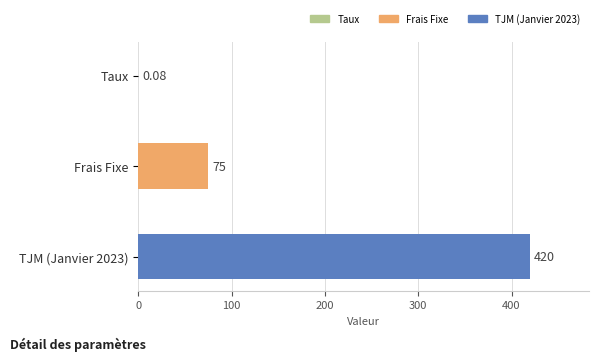

What is the change in value from Frais Fixe to TJM (Janvier 2023)?

+345.0